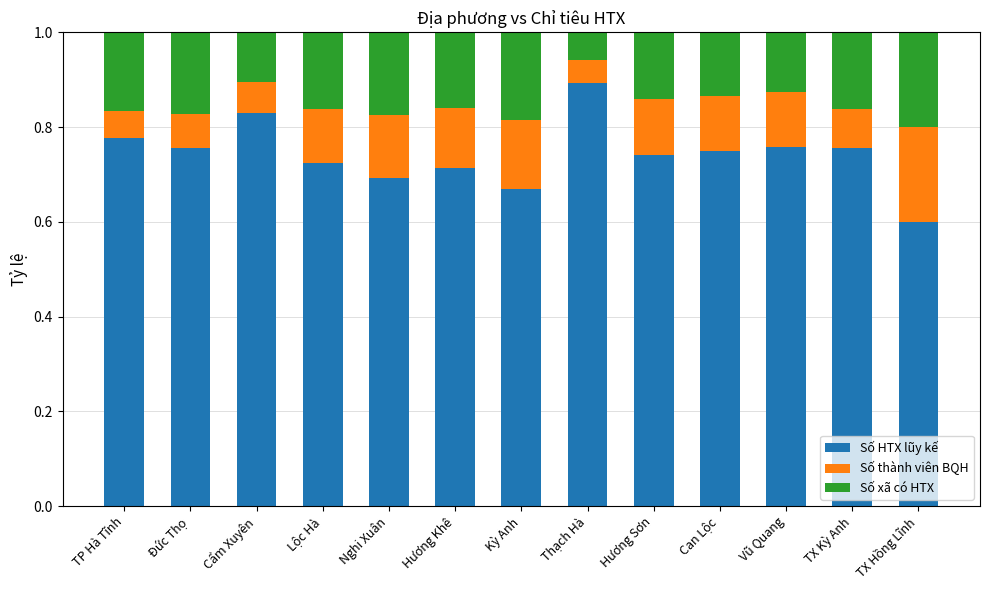

What is the total value across all series at TP Hà Tĩnh?

1.0